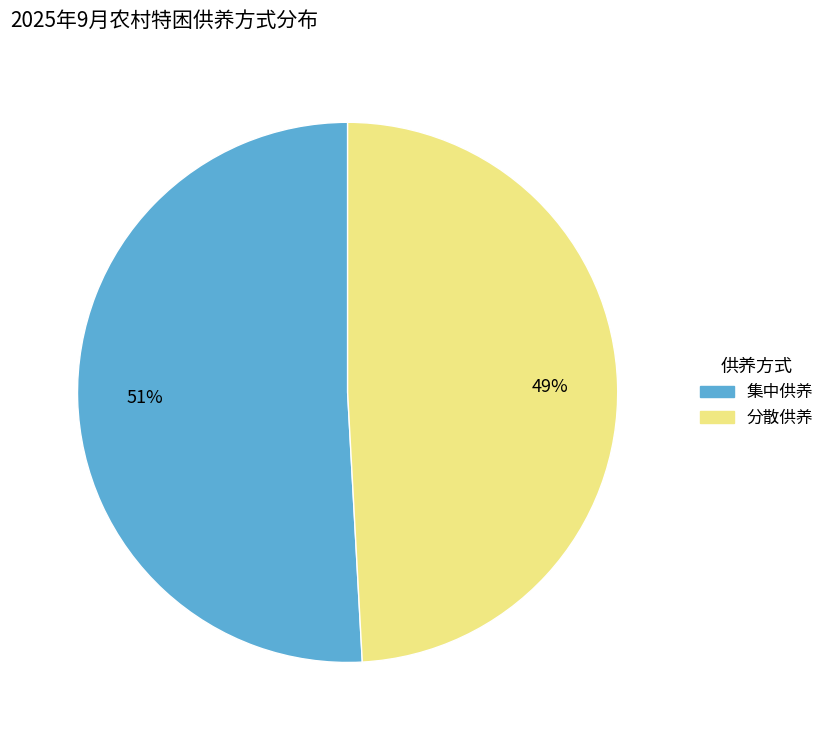

To the nearest percent, what is the combined percentage of 分散供养 and 集中供养?

100%